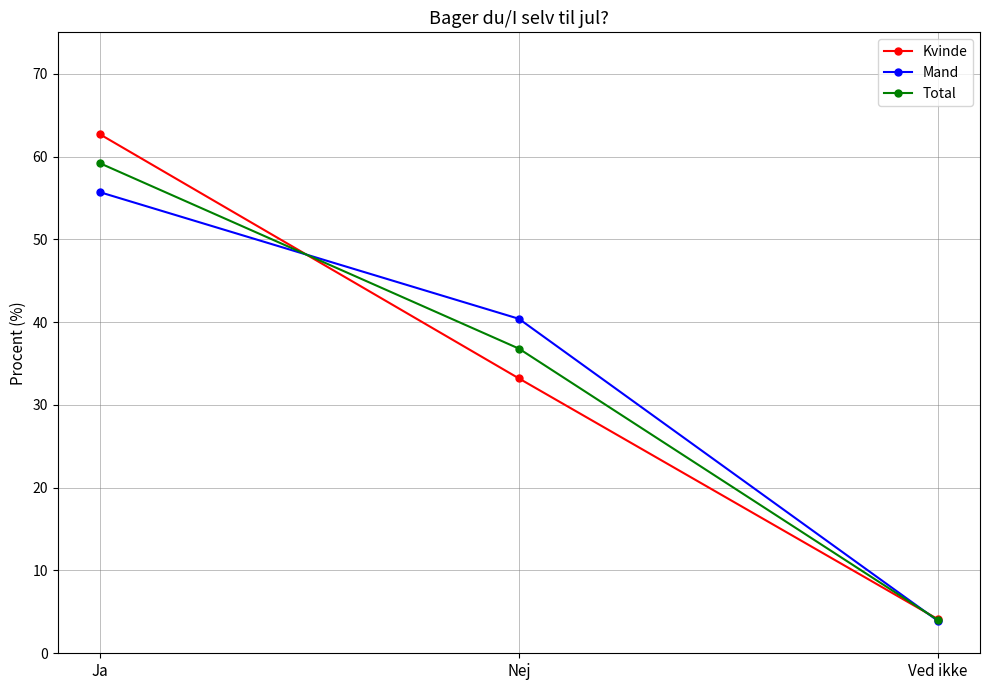

Reading left to right, what are all the values shown in this chart?

Kvinde: 62.7	33.2	4.1
Mand: 55.7	40.4	3.9
Total: 59.2	36.8	4.0